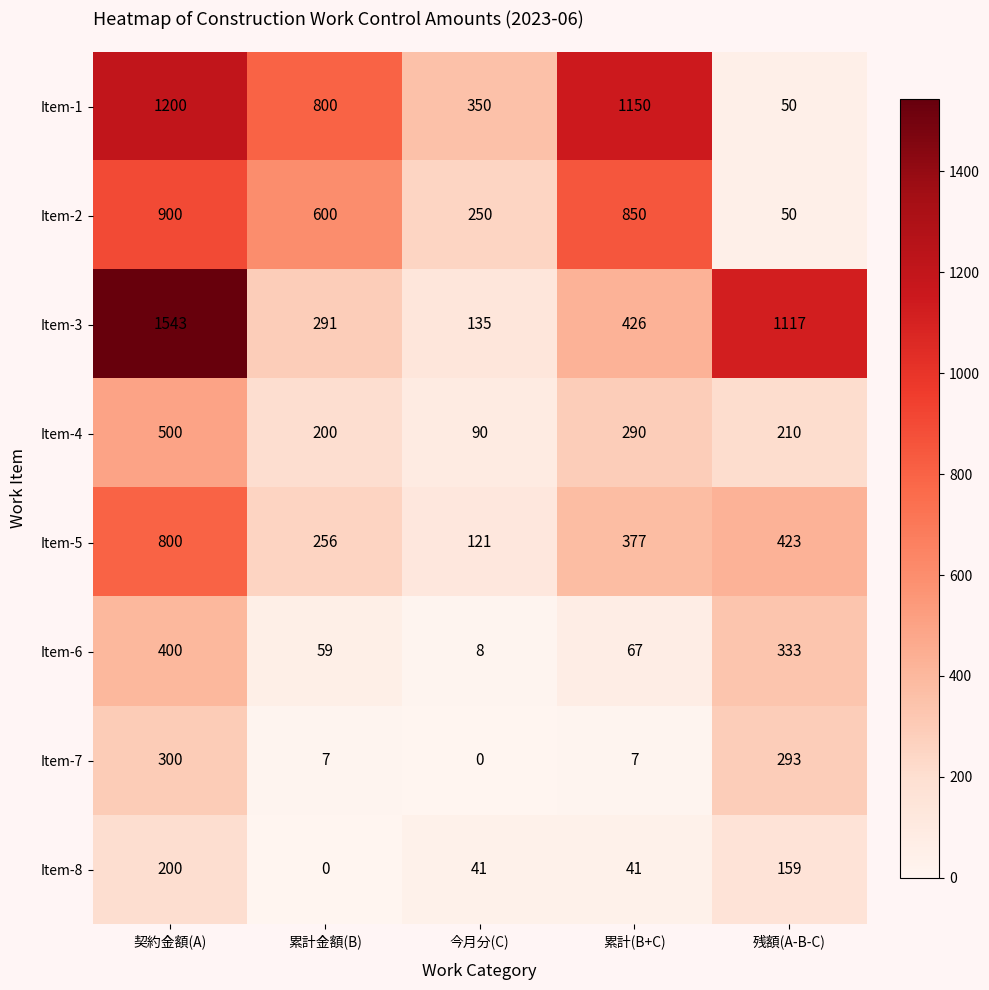

What is the average value of the Item-5 series?

395